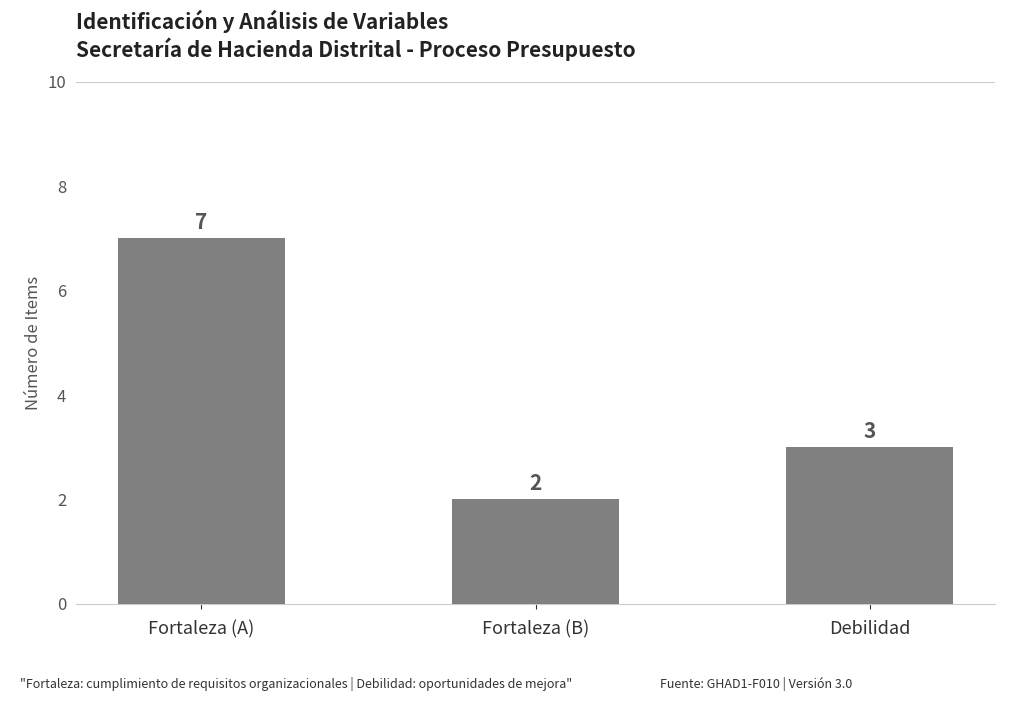

How many series are shown in this chart?

1